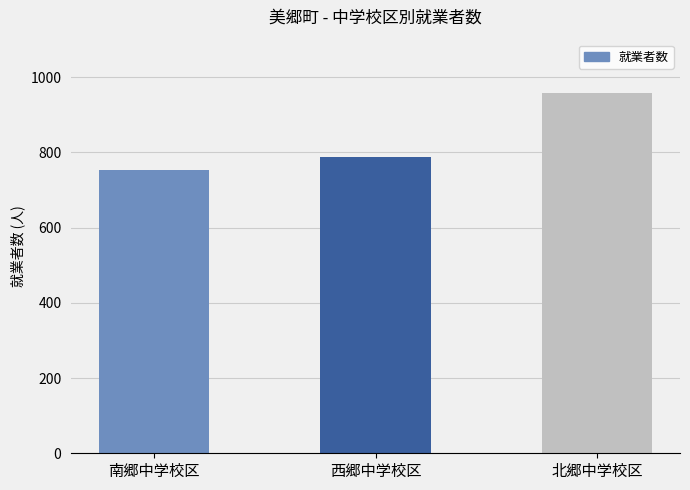

How many bars are there in total?

3